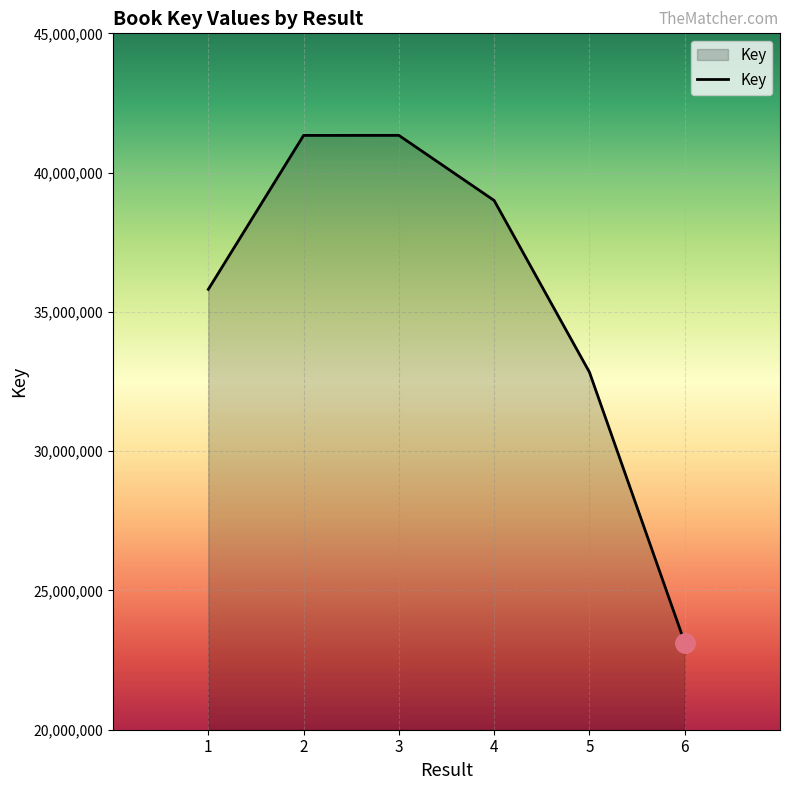

What is the sum of the values at 4 and 6?

62126533